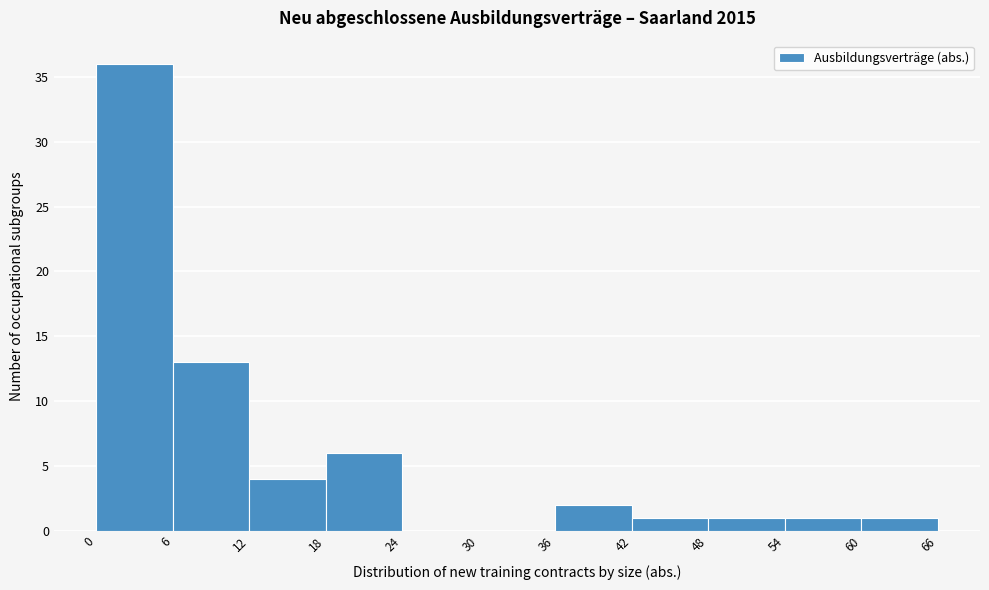

What is the height of the bar covering 54 to 60 on the x-axis? The values are not printed on the chart, so give them approximately, as read against the axis.

1